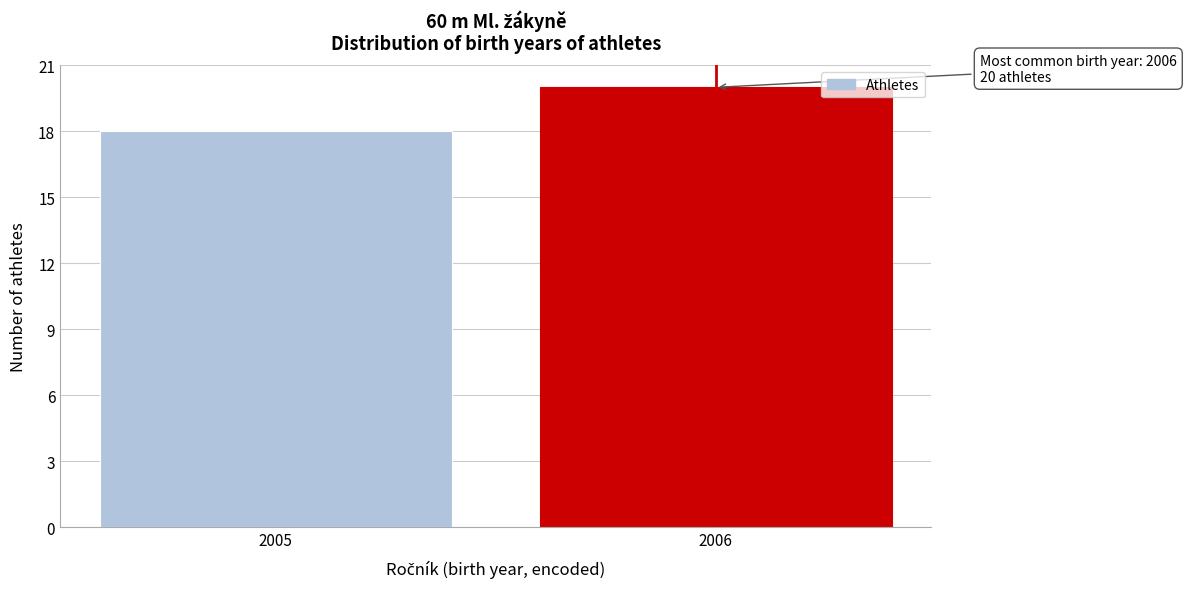

Reading left to right, list all the values displayed in this chart.

2005=18	2006=20